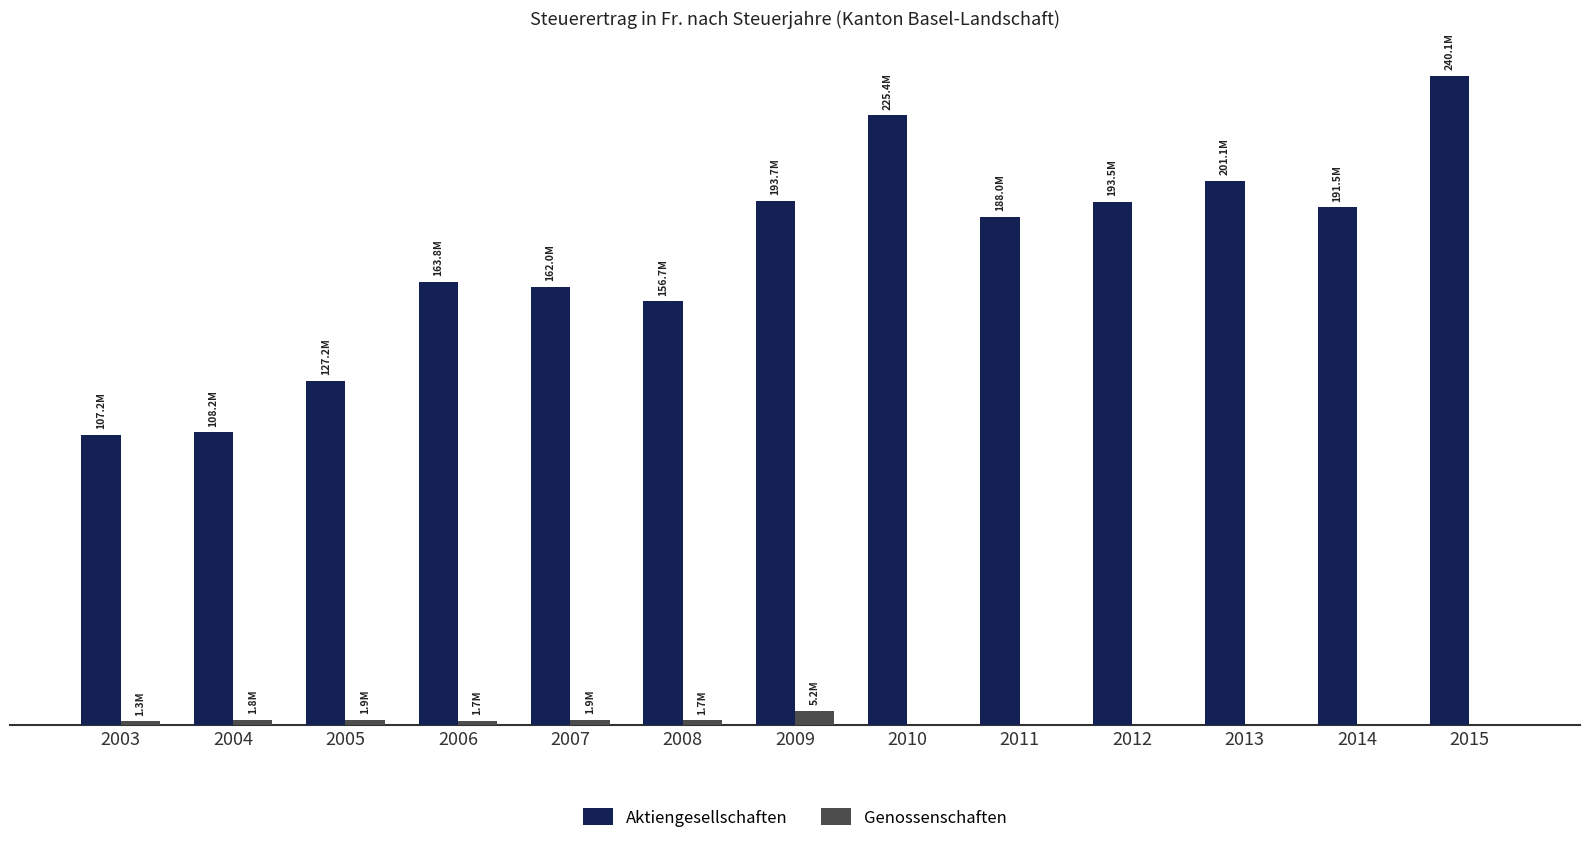

Which series has the largest range (max minus min)?

Aktiengesellschaften